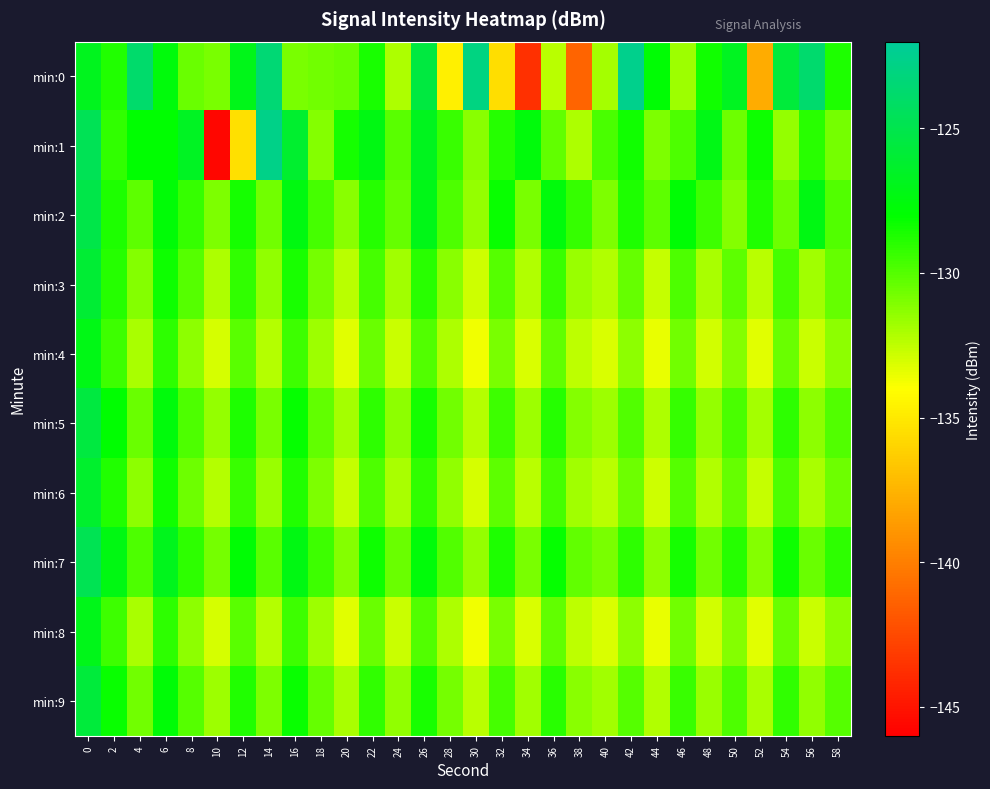

Reading left to right, extract all data points from this chart.

min:0: 0=-126.8	2=-128.8	4=-123.8	6=-127.5	8=-130.5	10=-130.8	12=-127.0	14=-123.5	16=-130.9	18=-130.6	20=-130.5	22=-128.6	24=-132.0	26=-125.5	28=-134.7	30=-122.9	32=-135.5	34=-143.7	36=-132.3	38=-141.2	40=-131.9	42=-122.5	44=-127.9	46=-131.7	48=-128.4	50=-126.8	52=-137.9	54=-125.7	56=-123.7	58=-128.7
min:1: 0=-124.7	2=-129.2	4=-128.0	6=-128.0	8=-126.6	10=-145.7	12=-135.4	14=-122.7	16=-126.2	18=-131.1	20=-128.5	22=-127.3	24=-130.1	26=-126.8	28=-129.4	30=-131.2	32=-128.9	34=-127.6	36=-130.3	38=-132.1	40=-129.7	42=-128.4	44=-131.0	46=-129.8	48=-127.2	50=-130.6	52=-128.3	54=-131.5	56=-129.0	58=-130.8
min:2: 0=-125.1	2=-128.7	4=-130.2	6=-127.8	8=-129.3	10=-131.0	12=-128.5	14=-130.7	16=-127.4	18=-129.6	20=-131.2	22=-128.9	24=-130.4	26=-127.1	28=-129.8	30=-131.5	32=-128.2	34=-130.9	36=-127.6	38=-129.3	40=-131.0	42=-128.7	44=-130.2	46=-127.9	48=-129.5	50=-131.1	52=-128.8	54=-130.6	56=-127.3	58=-129.9
min:3: 0=-126.0	2=-128.9	4=-131.1	6=-128.3	8=-130.0	10=-132.1	12=-129.2	14=-131.4	16=-128.6	18=-130.8	20=-132.4	22=-129.6	24=-131.8	26=-129.0	28=-131.2	30=-132.8	32=-130.0	34=-132.2	36=-129.4	38=-131.6	40=-132.2	42=-130.4	44=-132.6	46=-129.8	48=-132.0	50=-130.2	52=-132.4	54=-129.6	56=-131.8	58=-130.4
min:4: 0=-127.2	2=-129.5	4=-132.0	6=-129.1	8=-131.3	10=-133.0	12=-130.1	14=-132.3	16=-129.5	18=-131.7	20=-133.3	22=-130.5	24=-132.7	26=-129.9	28=-132.1	30=-133.7	32=-130.9	34=-133.1	36=-130.3	38=-132.5	40=-133.1	42=-131.3	44=-133.5	46=-130.7	48=-132.9	50=-131.1	52=-133.3	54=-130.5	56=-132.7	58=-131.3
min:5: 0=-125.5	2=-128.0	4=-130.5	6=-127.6	8=-129.8	10=-131.5	12=-128.7	14=-130.9	16=-128.1	18=-130.3	20=-131.9	22=-129.1	24=-131.3	26=-128.5	28=-130.7	30=-132.3	32=-129.5	34=-131.7	36=-128.9	38=-131.1	40=-131.7	42=-129.9	44=-132.1	46=-129.3	48=-131.5	50=-129.7	52=-131.9	54=-129.1	56=-131.3	58=-129.9
min:6: 0=-126.3	2=-128.8	4=-131.3	6=-128.4	8=-130.6	10=-132.3	12=-129.4	14=-131.6	16=-128.8	18=-131.0	20=-132.6	22=-129.8	24=-132.0	26=-129.2	28=-131.4	30=-133.0	32=-130.2	34=-132.4	36=-129.6	38=-131.8	40=-132.4	42=-130.6	44=-132.8	46=-130.0	48=-132.2	50=-130.4	52=-132.6	54=-129.8	56=-132.0	58=-130.6
min:7: 0=-124.8	2=-127.3	4=-129.8	6=-126.9	8=-129.1	10=-130.8	12=-127.9	14=-130.1	16=-127.3	18=-129.5	20=-131.1	22=-128.3	24=-130.5	26=-127.7	28=-129.9	30=-131.5	32=-128.7	34=-130.9	36=-128.1	38=-130.3	40=-130.9	42=-129.1	44=-131.3	46=-128.5	48=-130.7	50=-128.9	52=-131.1	54=-128.3	56=-130.5	58=-129.1
min:8: 0=-127.0	2=-129.5	4=-132.0	6=-129.1	8=-131.3	10=-133.0	12=-130.1	14=-132.3	16=-129.5	18=-131.7	20=-133.3	22=-130.5	24=-132.7	26=-129.9	28=-132.1	30=-133.7	32=-130.9	34=-133.1	36=-130.3	38=-132.5	40=-133.1	42=-131.3	44=-133.5	46=-130.7	48=-132.9	50=-131.1	52=-133.3	54=-130.5	56=-132.7	58=-131.3
min:9: 0=-125.7	2=-128.2	4=-130.7	6=-127.8	8=-130.0	10=-131.7	12=-128.8	14=-131.0	16=-128.2	18=-130.4	20=-132.0	22=-129.2	24=-131.4	26=-128.6	28=-130.8	30=-132.4	32=-129.6	34=-131.8	36=-129.0	38=-131.2	40=-131.8	42=-130.0	44=-132.2	46=-129.4	48=-131.6	50=-129.8	52=-132.0	54=-129.2	56=-131.4	58=-130.0